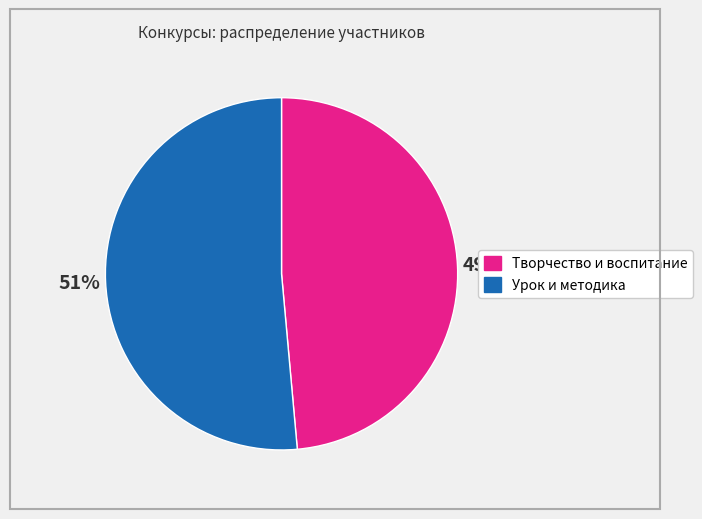

Does any single category account for the majority?

Yes